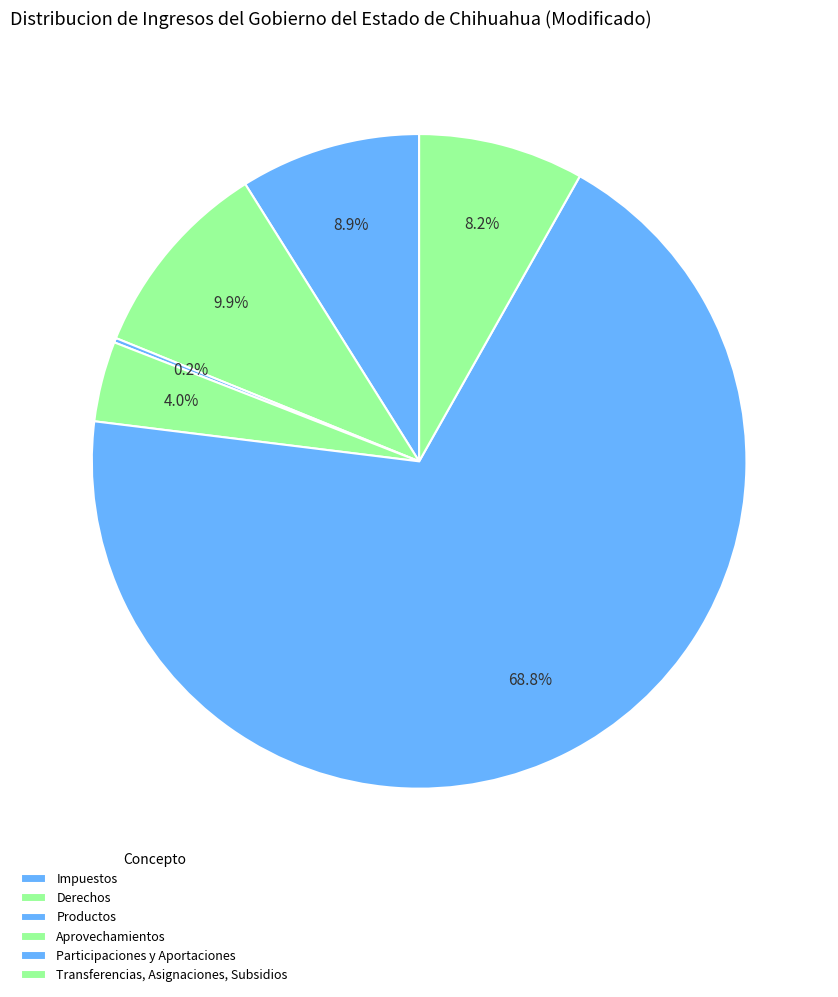

Is the sum of Derechos and Impuestos greater than half?

No